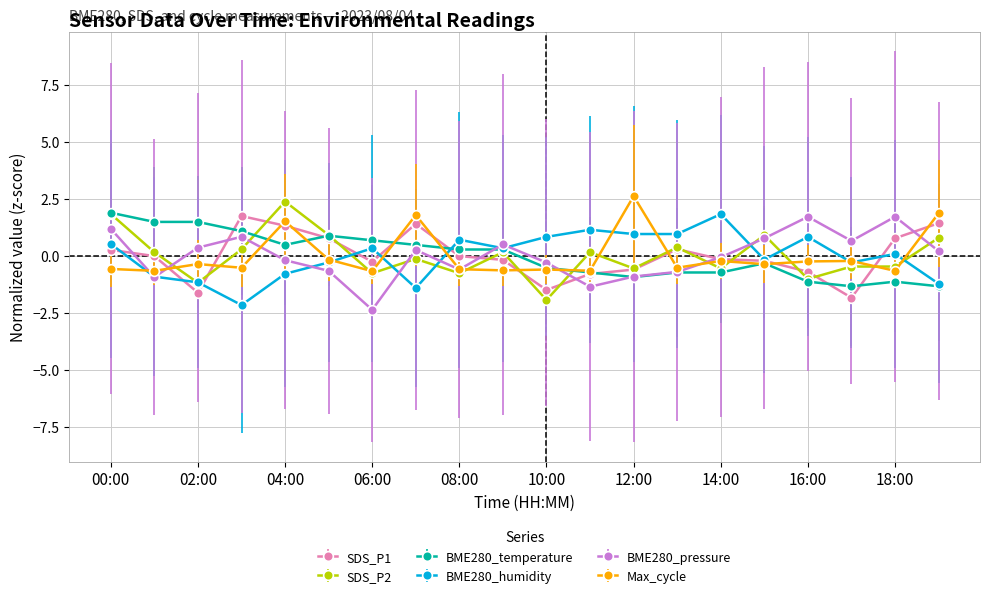

True or false: BME280_humidity has more than 2 points higher than both neighbors.

True